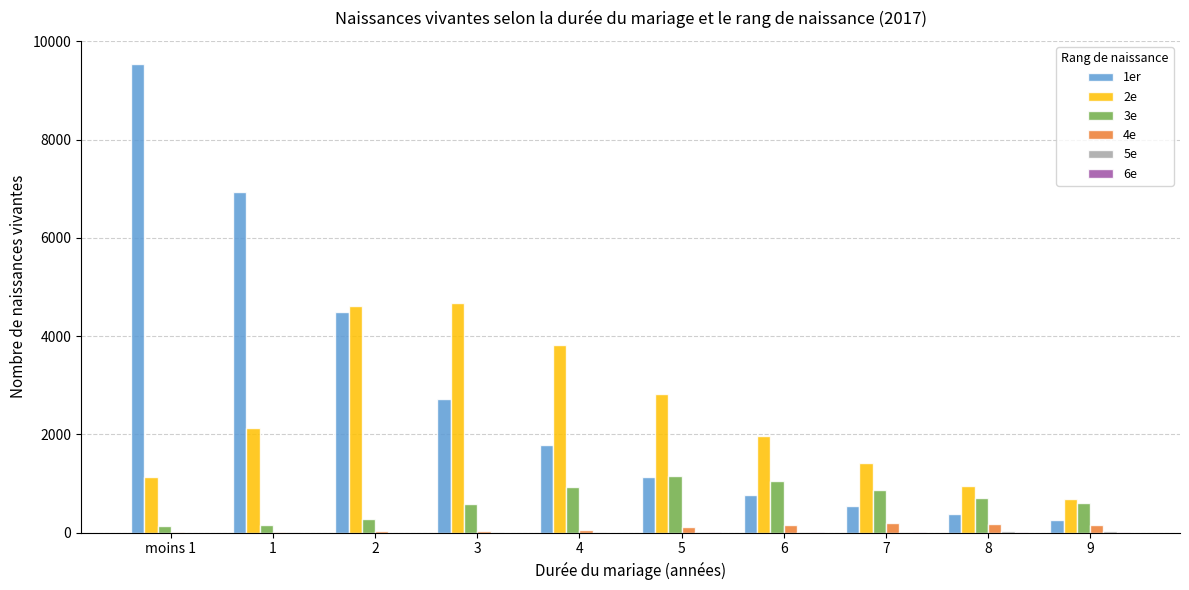

The value of 2e at 4 is 6861. True or false?

False